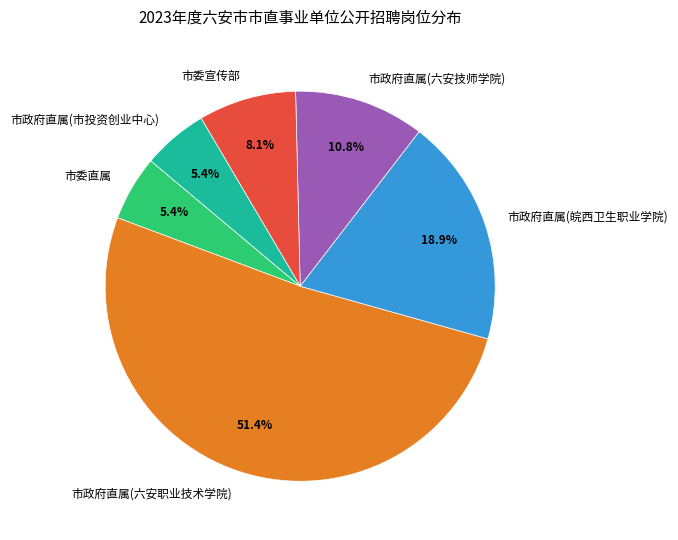

Is 市委直属 the majority of the pie?

No